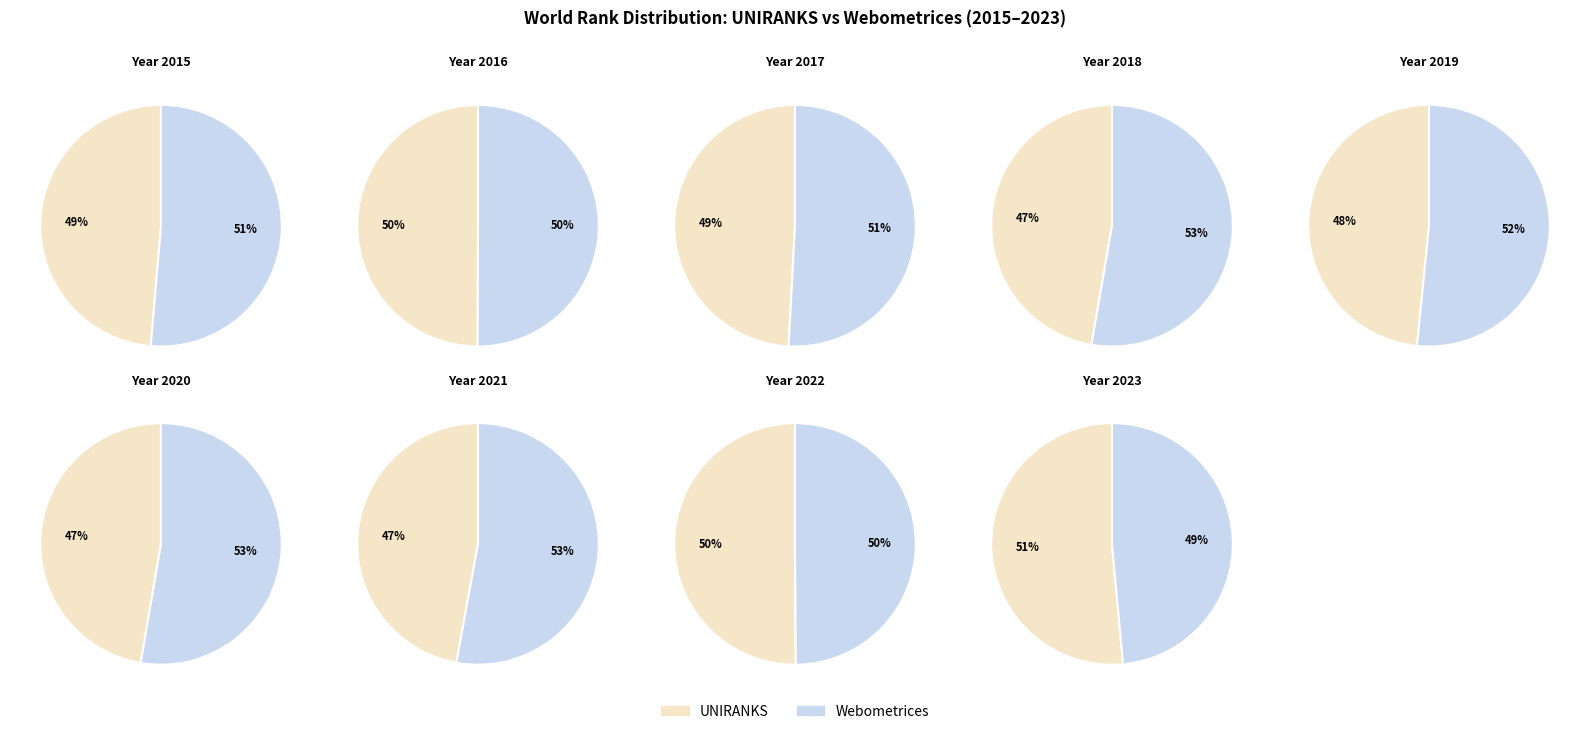

Combined, do 2017 and 2022 account for over 50%?

No